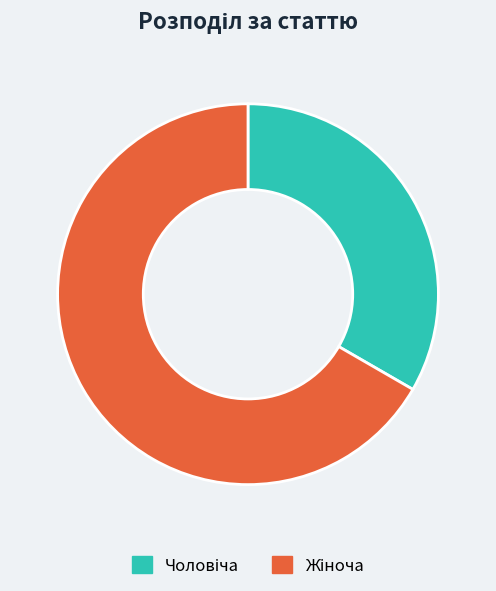

To the nearest percent, what is the difference between the largest and smallest slice percentages?

33%